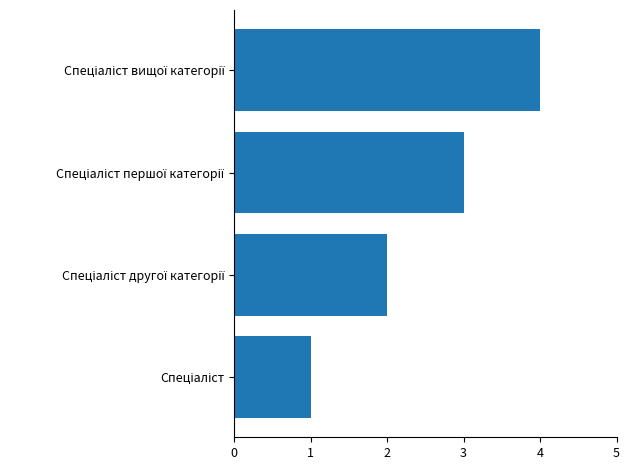

What is the sum of all values?

10